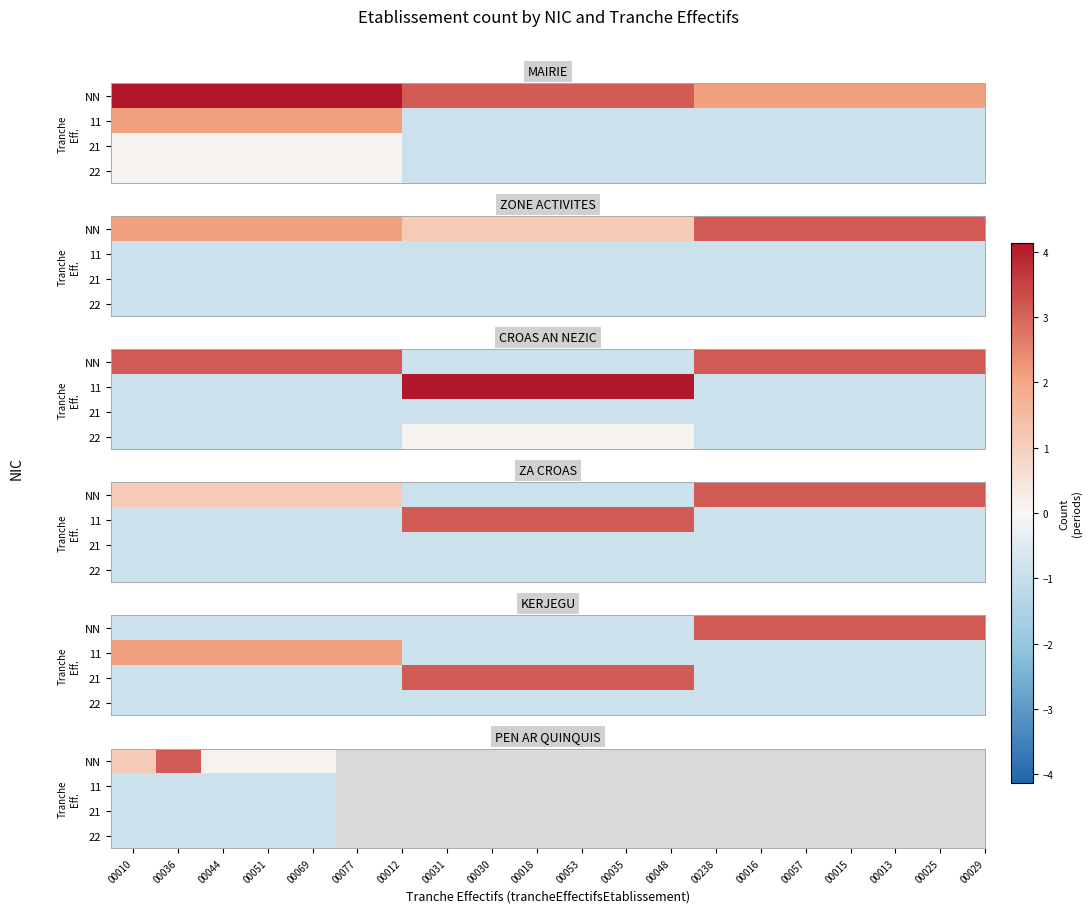

Where is 21 nearest to the value 0?

00010